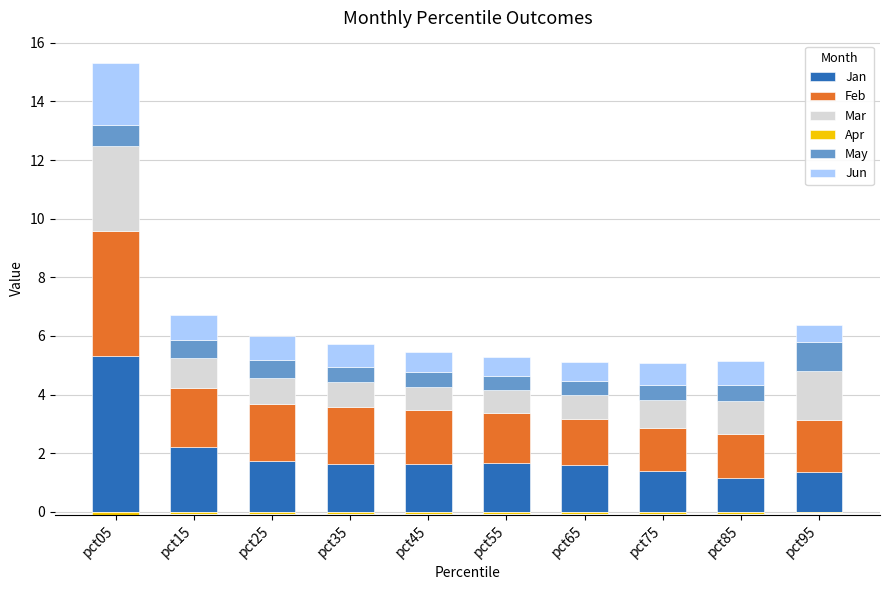

Rank the series at pct05 from lowest to highest value.

Apr, May, Jun, Mar, Feb, Jan